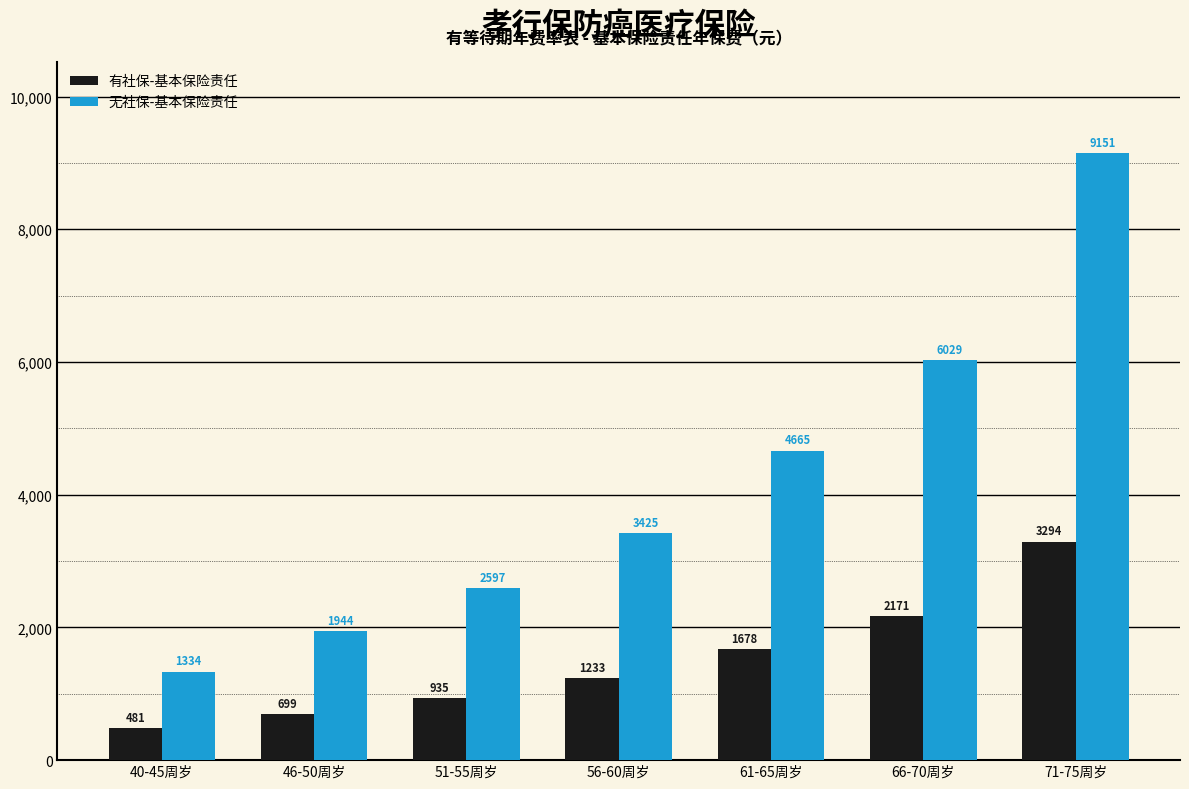

Between 46-50周岁 and 51-55周岁, which series saw the biggest shift?

无社保-基本保险责任